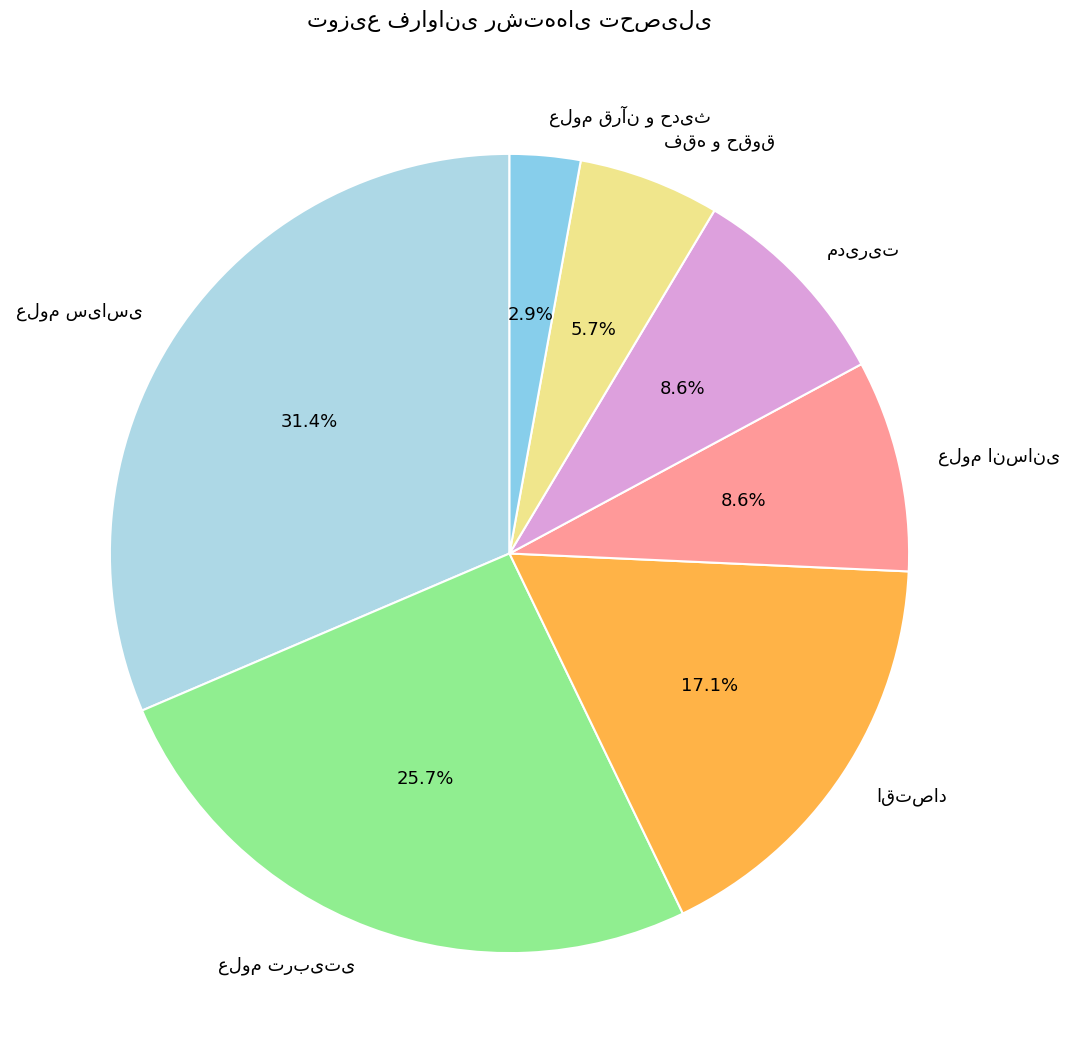

What is the change in value from علوم تربیتی to مدیریت?

-6